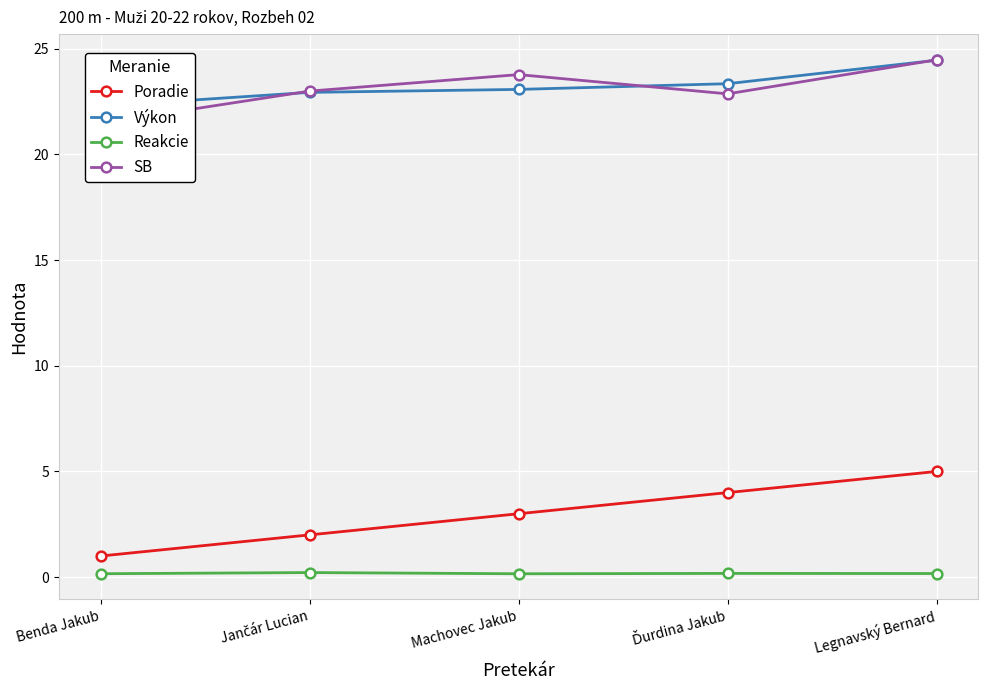

The value of SB at Jančár Lucian is 23.0. True or false?

True